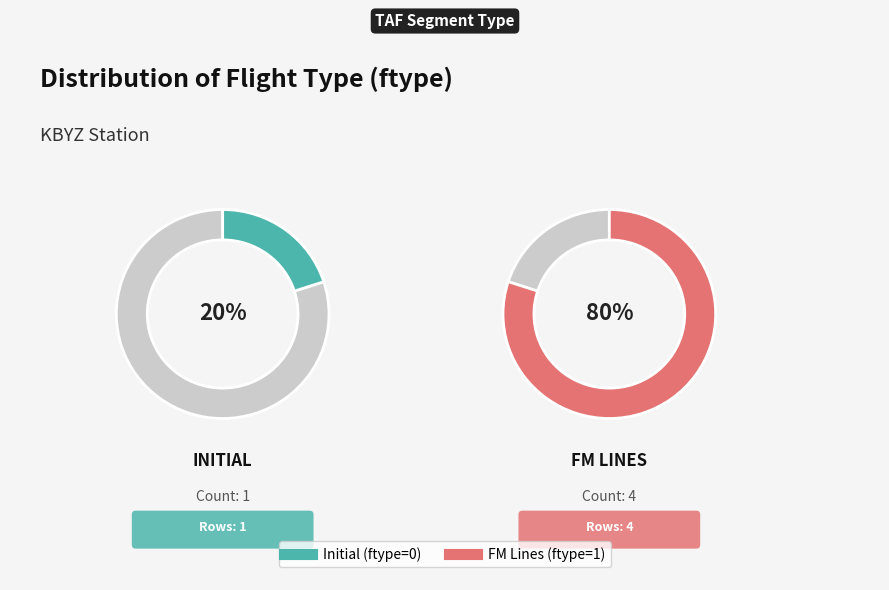

What percentage is the ftype (1) slice, to the nearest percent?

80%